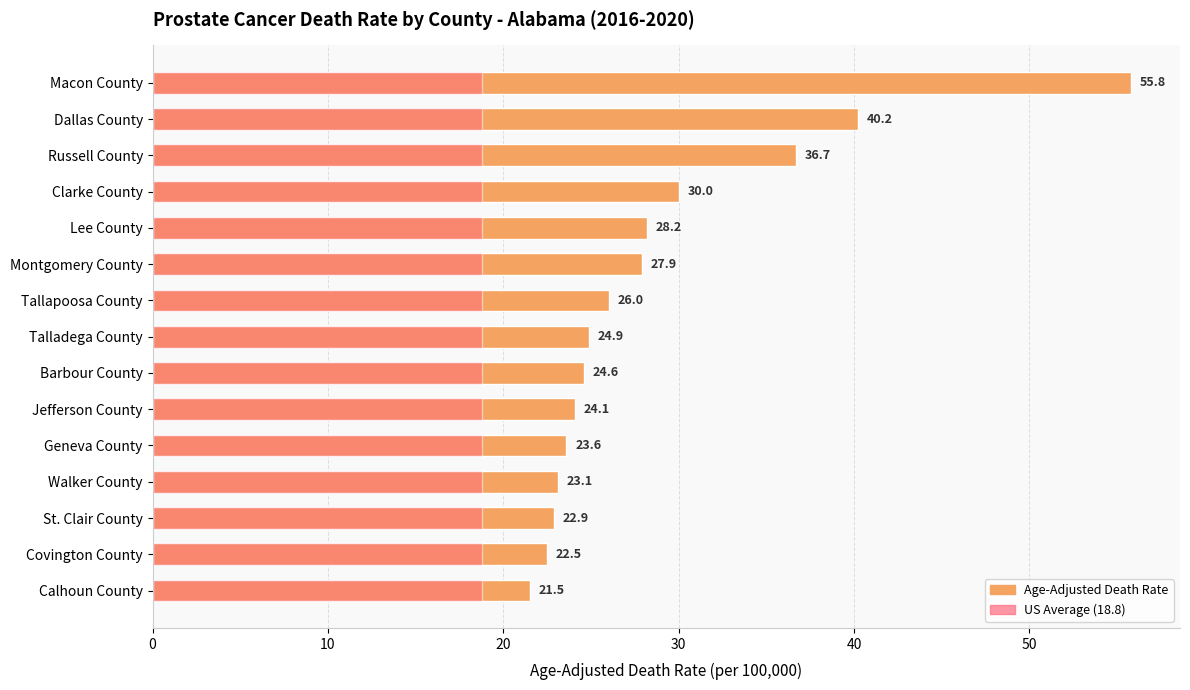

How many data points does each series have?

15